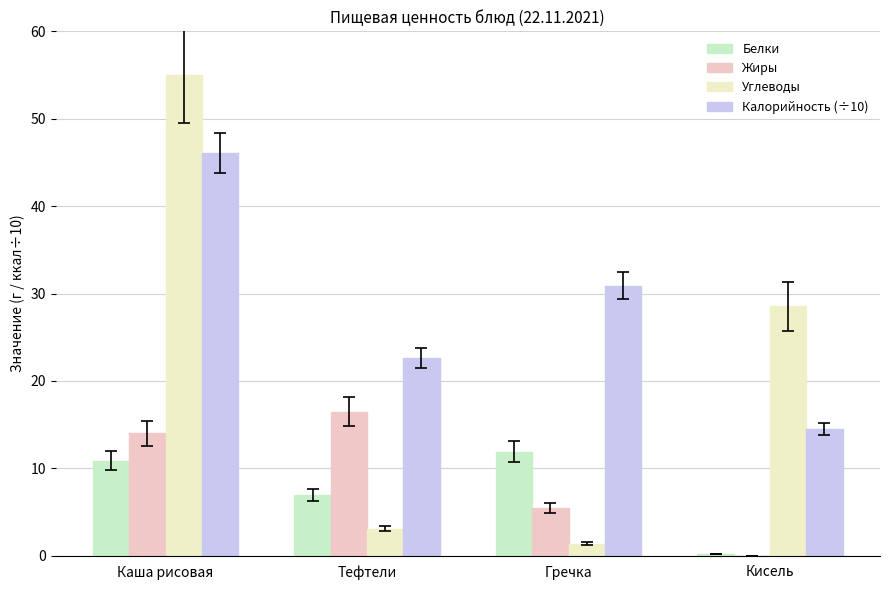

What is the total value across all series at Тефтели?

49.1